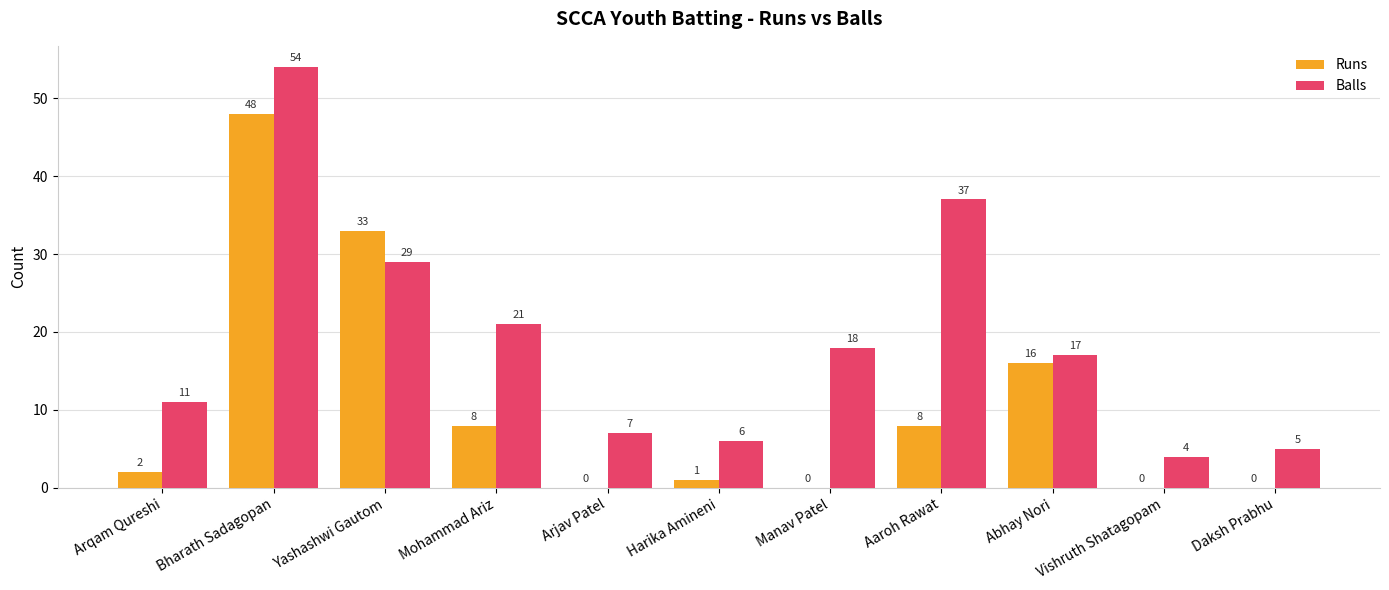

The Balls series shows 2 at Arjav Patel. True or false?

False